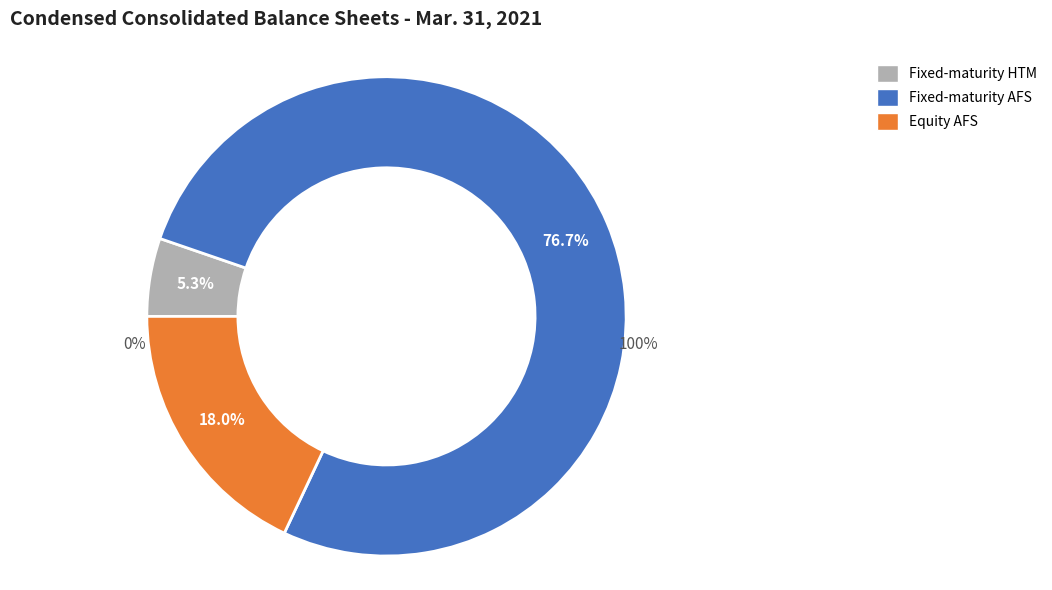

What is the total percentage of Fixed-maturity securities, available-for-sale and Equity securities, available-for-sale?

94.7%